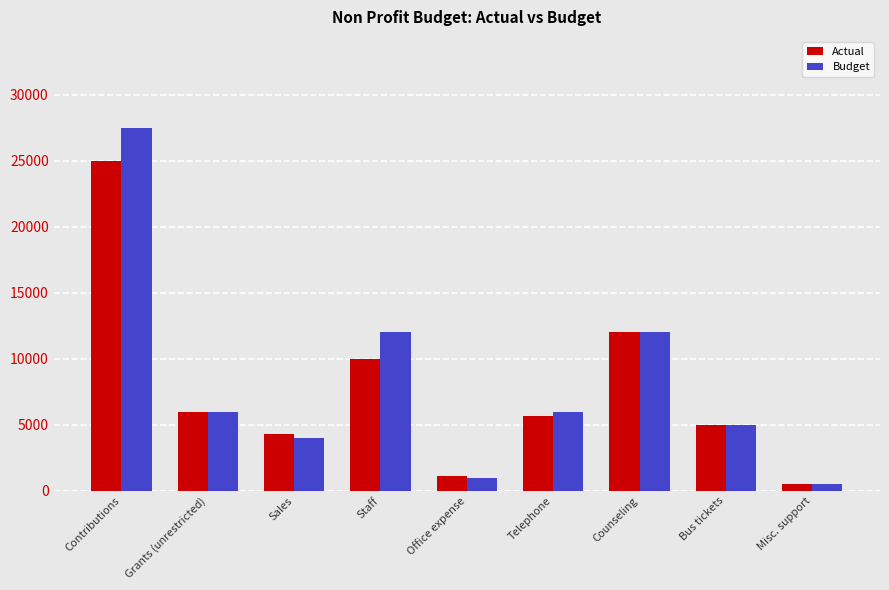

At which category is the sum across all series the highest?

Contributions